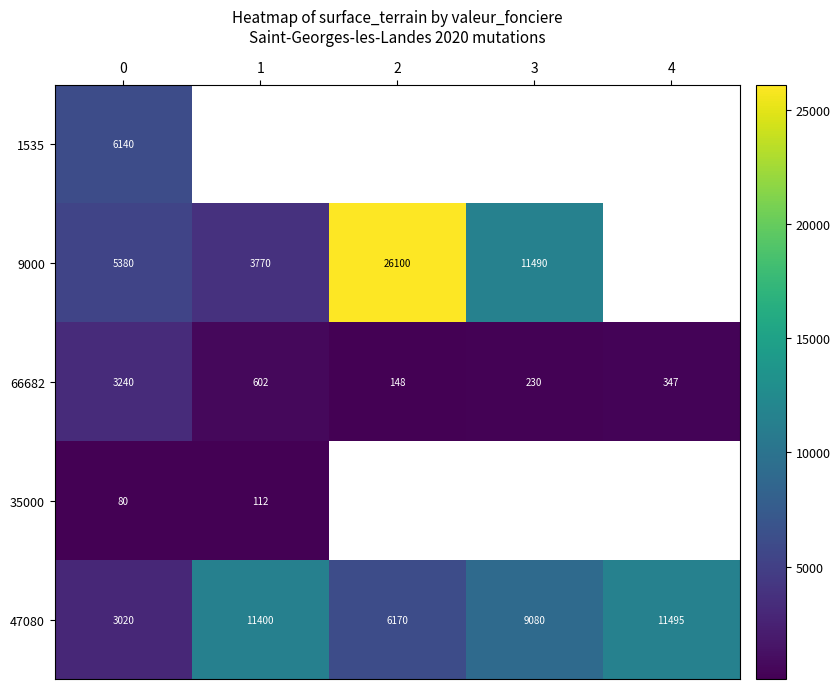

What is the total value across all series at 0?

17860